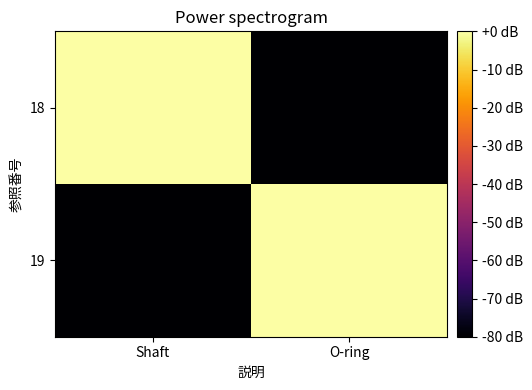

Which series has the largest range (max minus min)?

18